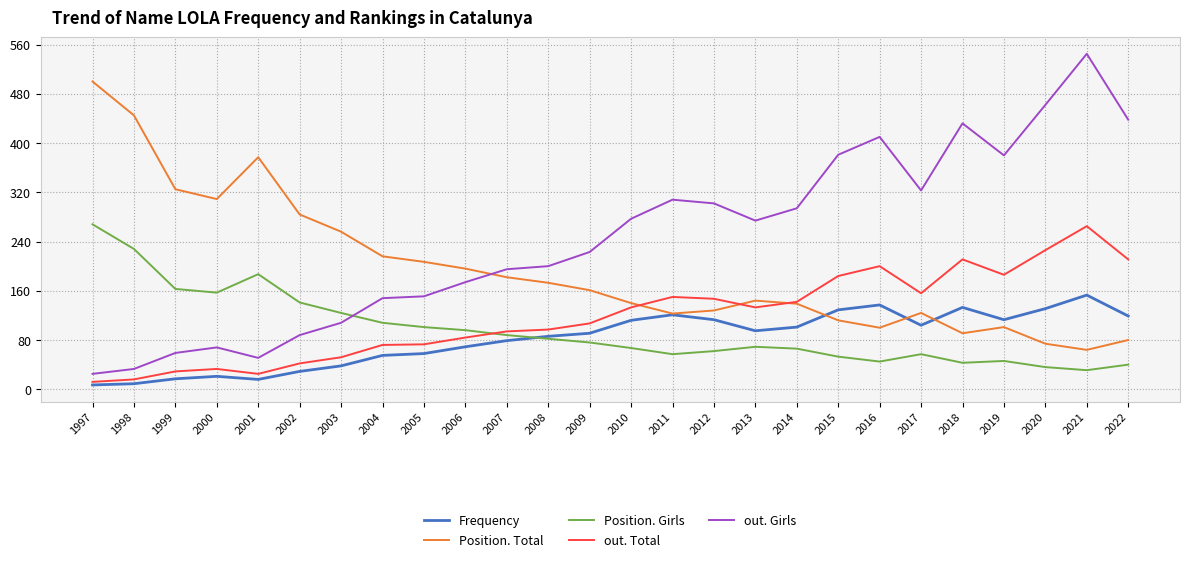

True or false: Frequency and out. Girls intersect in this chart.

False